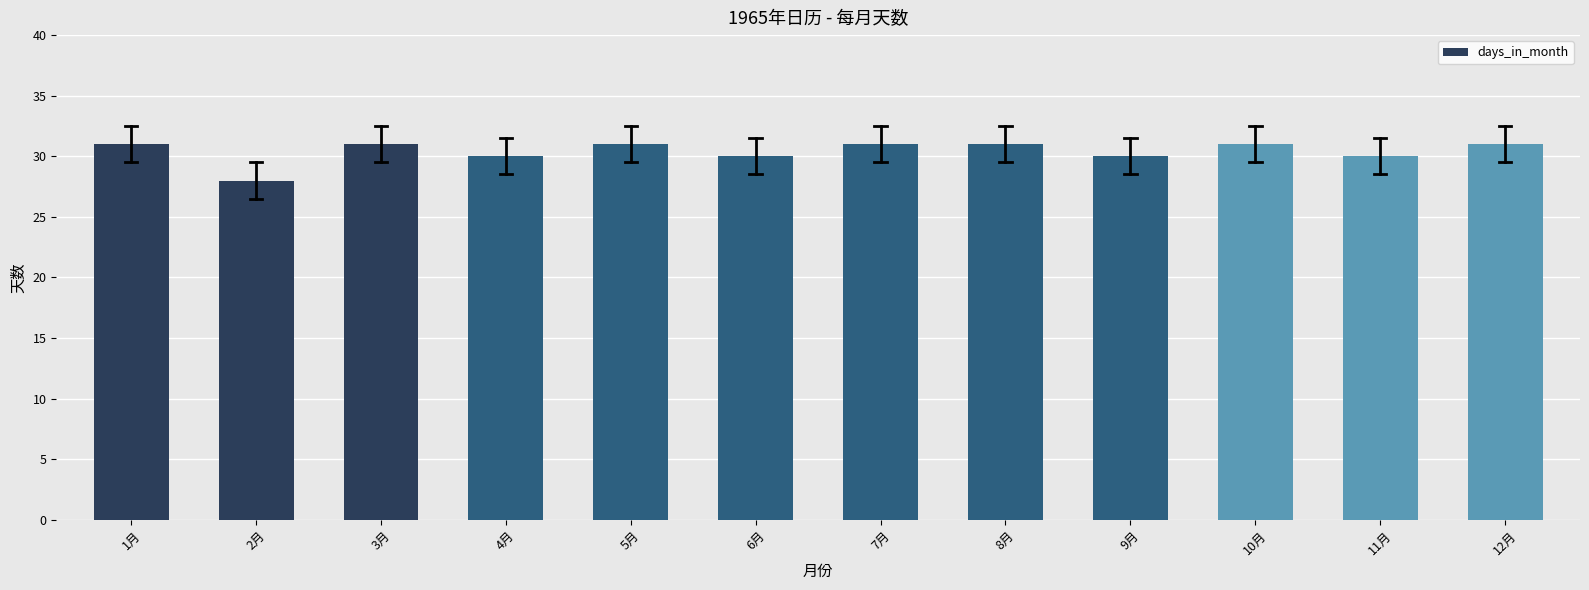

Reading left to right, extract all data points from this chart.

1月=31	2月=28	3月=31	4月=30	5月=31	6月=30	7月=31	8月=31	9月=30	10月=31	11月=30	12月=31